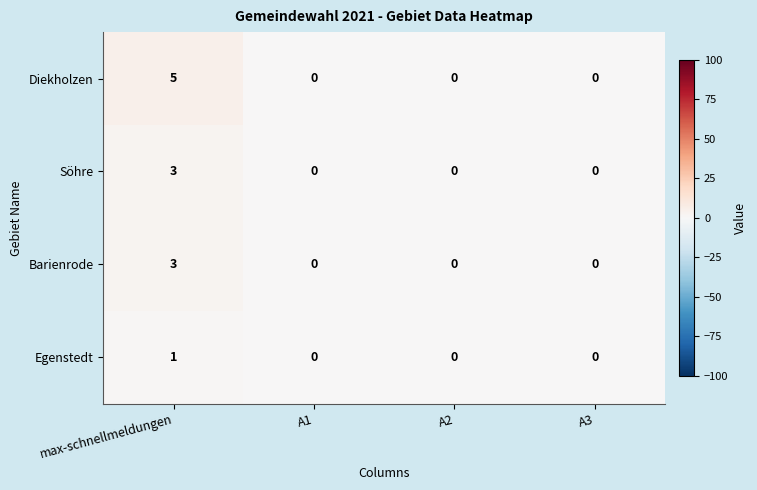

Count the Egenstedt values in the range 0 to 1.

4